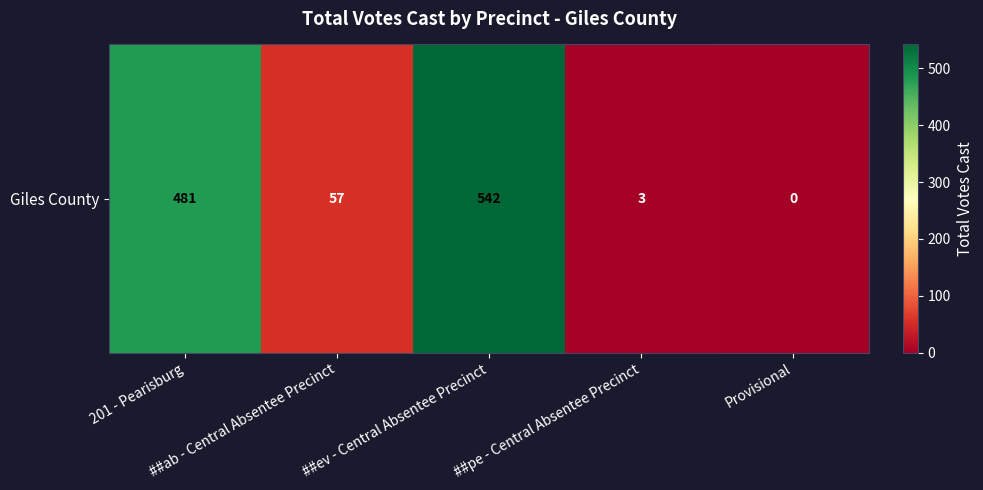

Rank the categories by value from lowest to highest.

Provisional, ##pe - Central Absentee Precinct, ##ab - Central Absentee Precinct, 201 - Pearisburg, ##ev - Central Absentee Precinct